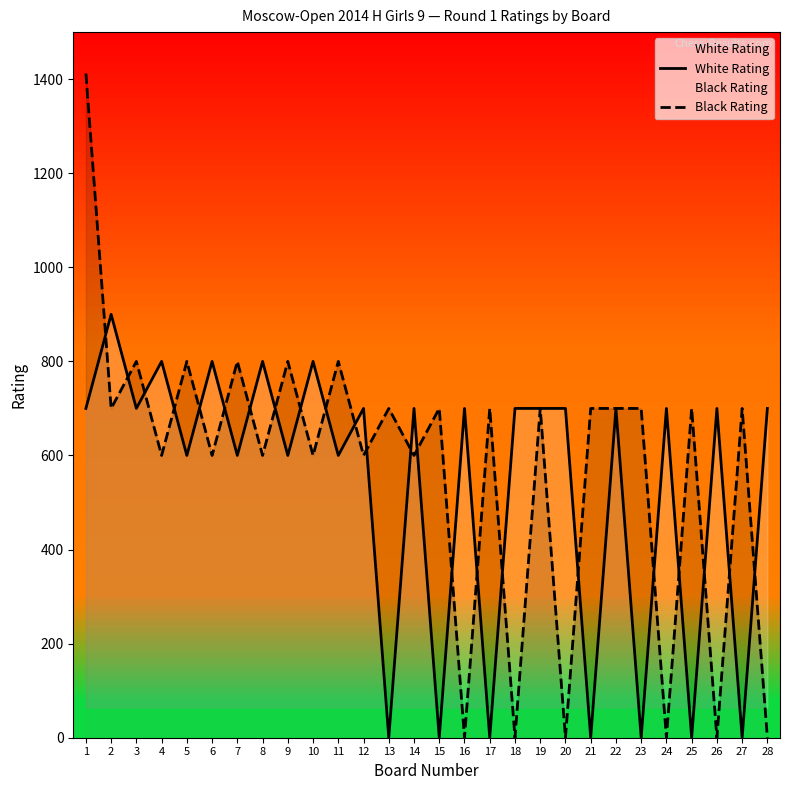

What is the maximum value for Black Rating?

1412